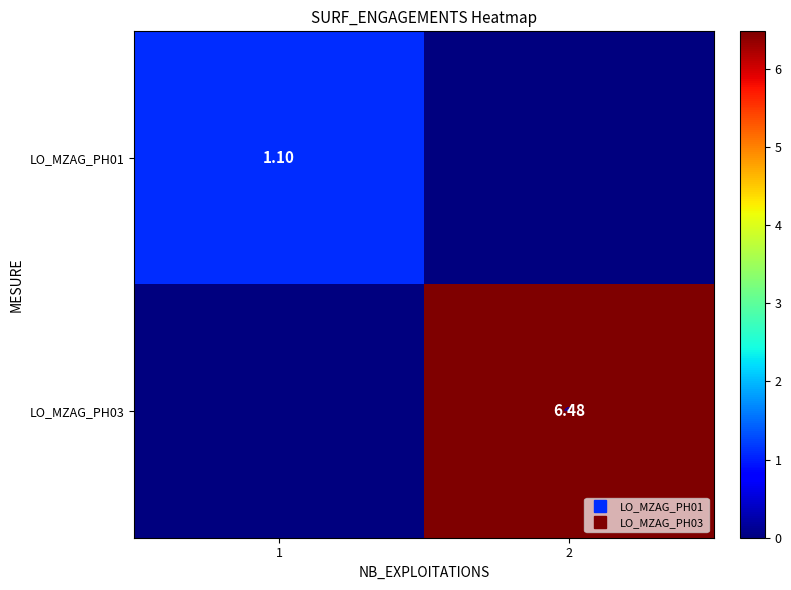

Which label corresponds to the smallest value in the chart?

2